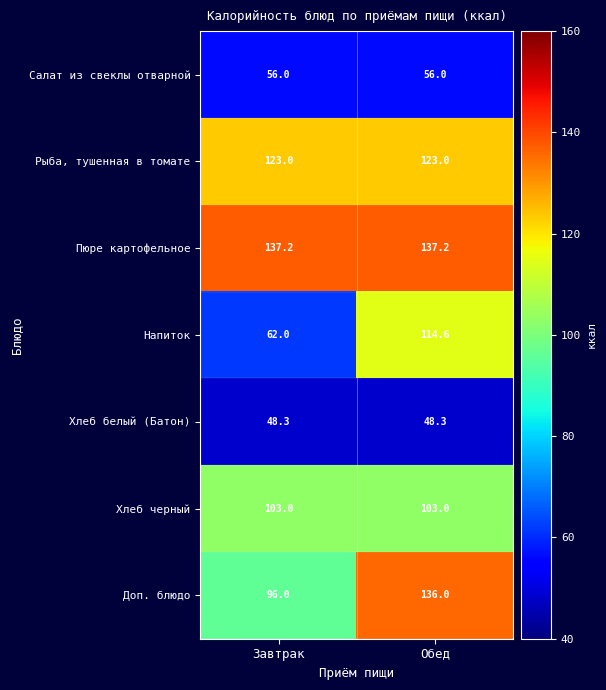

Which series changed the most between Завтрак and Обед?

Напиток